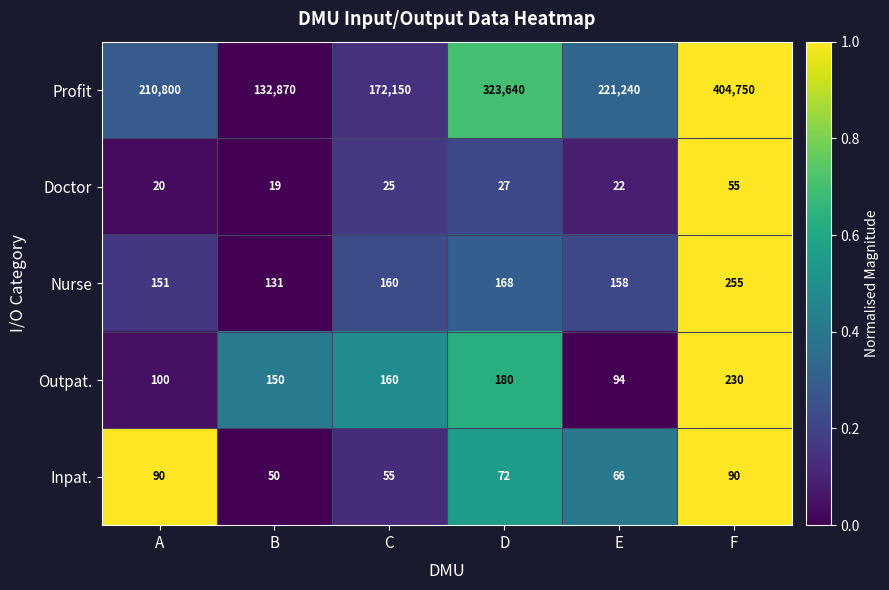

What is the total value across all series at E?

221580